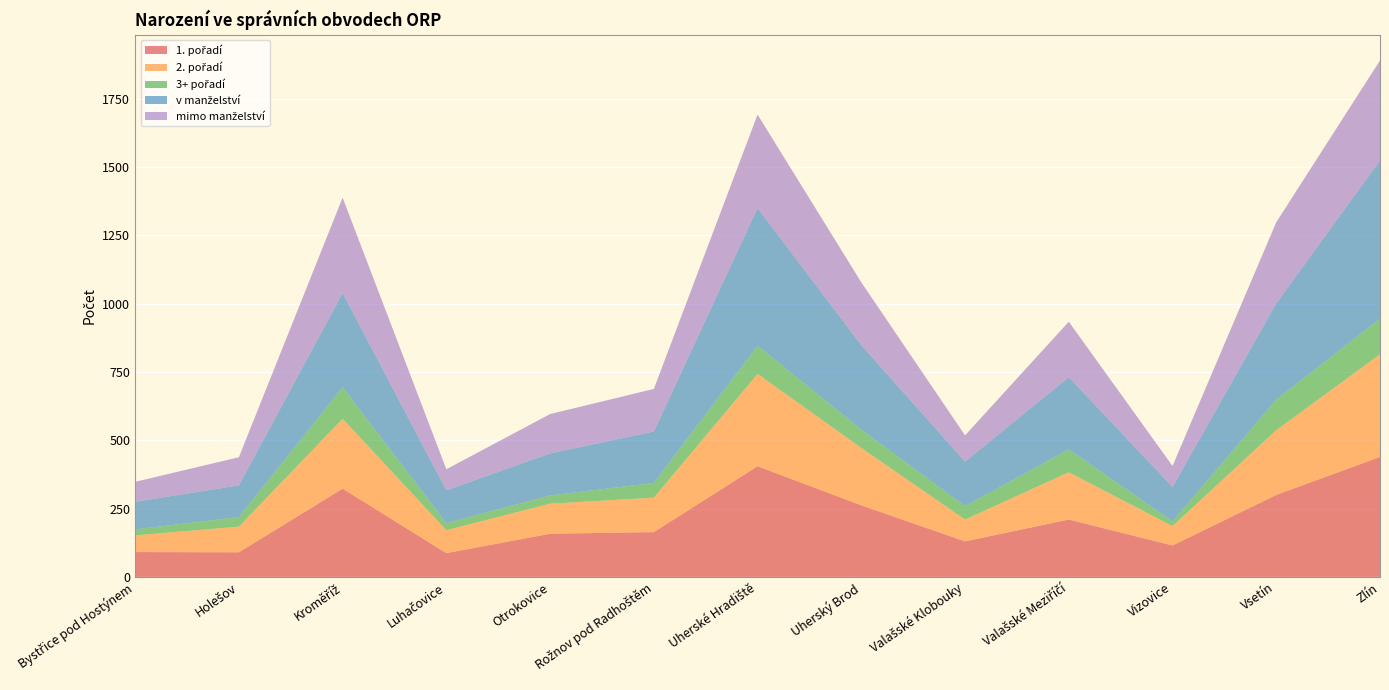

Reading right to left, transcribe all the data shown in this chart.

1. pořadí: 439	300	115	210	130	262	405	164	158	87	323	90	91
2. pořadí: 376	237	71	173	80	210	338	126	110	84	256	94	61
3+ pořadí: 130	112	17	84	49	67	103	54	30	26	115	35	22
v manželství: 579	352	126	264	163	309	504	188	154	120	345	116	101
mimo manželství: 366	297	77	203	96	230	342	156	144	77	349	103	73